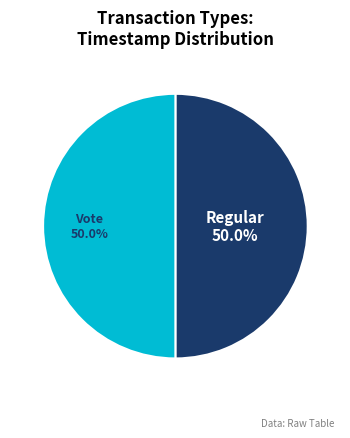

Is it true that Vote is 50% of the pie?

True